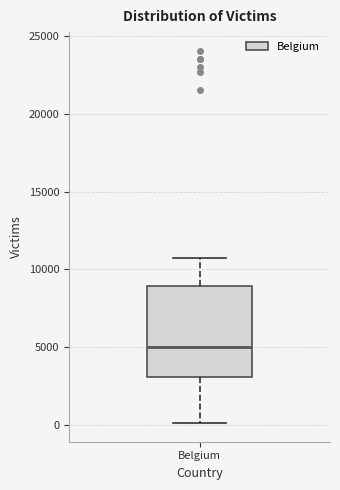

Read this box plot against the y-axis: the position of the median line, the range covered by the box, and the ends of both whiskers. The values are not printed on the chart, so give them approximately, as read against the axis.

median 5000, box 3000 to 9000, whiskers 0 to 11000